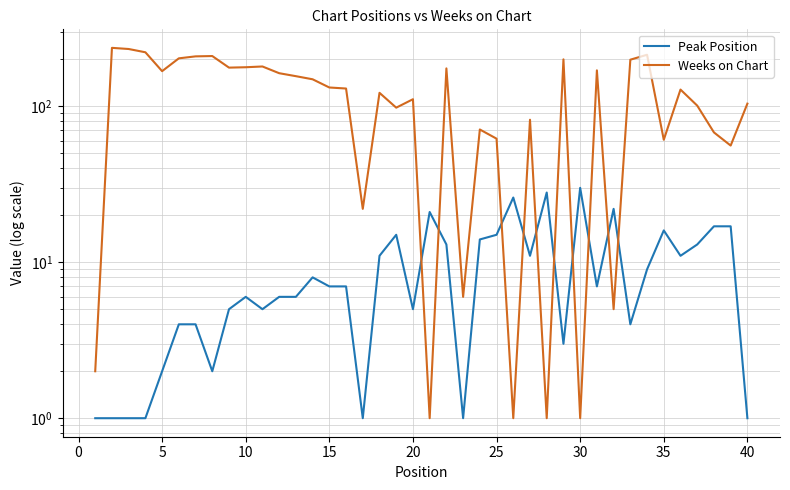

What is the greatest value displayed?

237